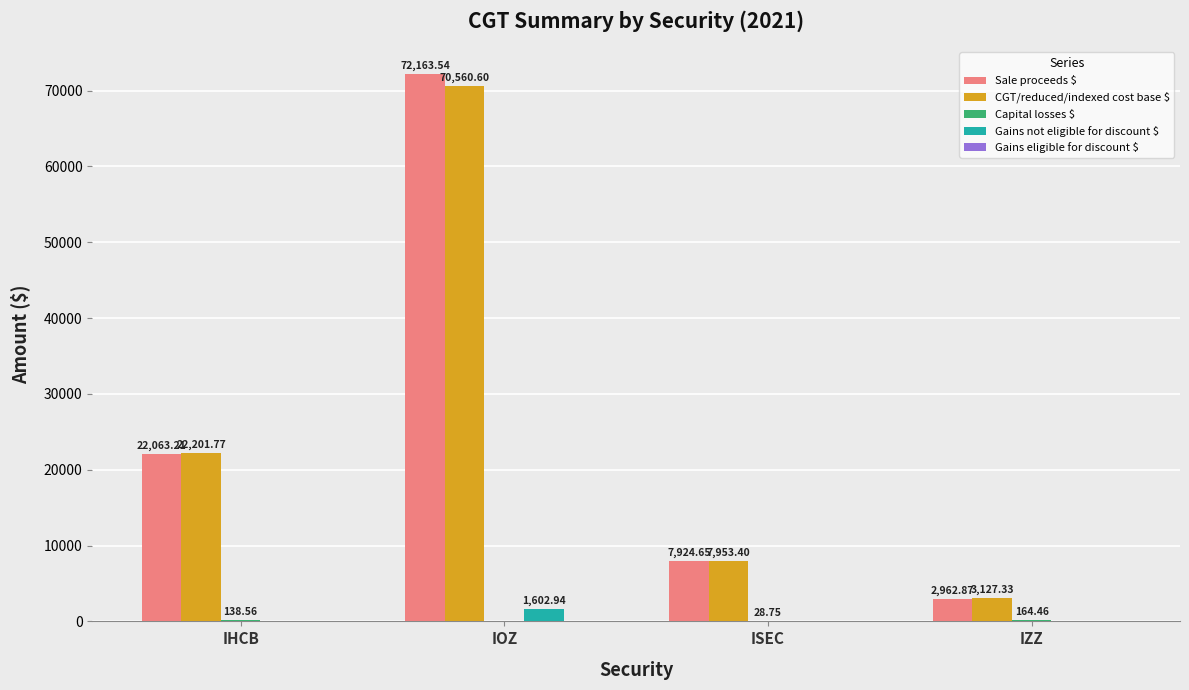

Between IHCB and IZZ, which series saw the biggest shift?

Sale proceeds $